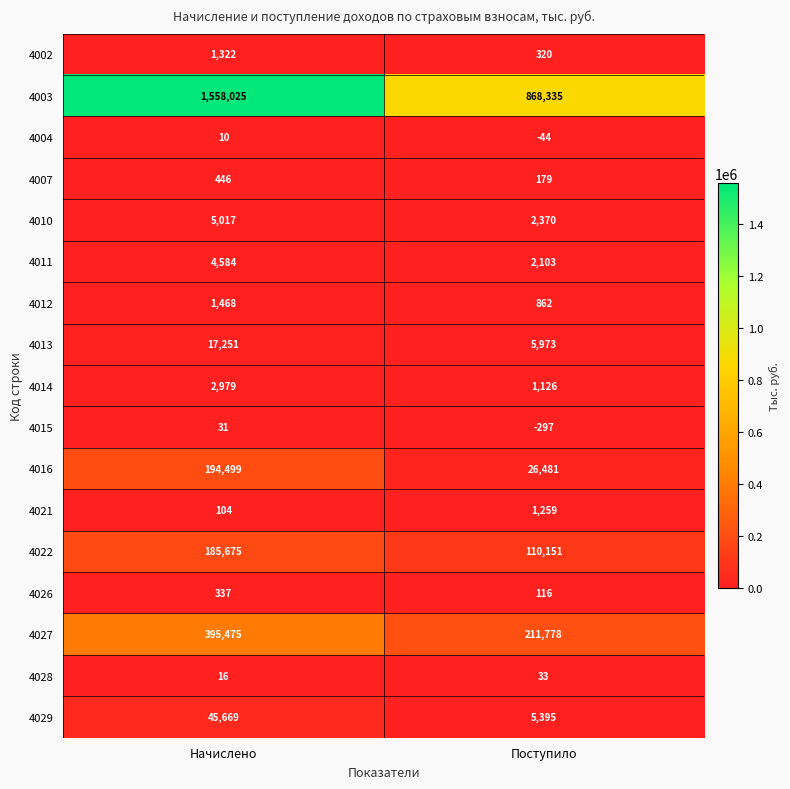

Read the 4028 value at Поступило.

33